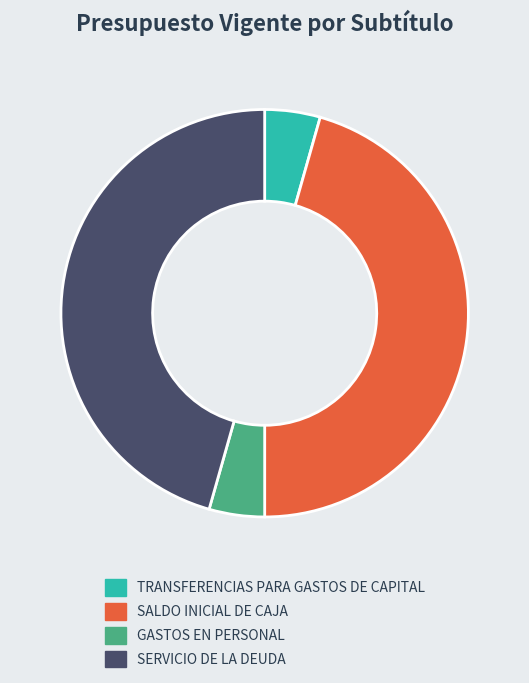

How many segments does this pie chart have?

4